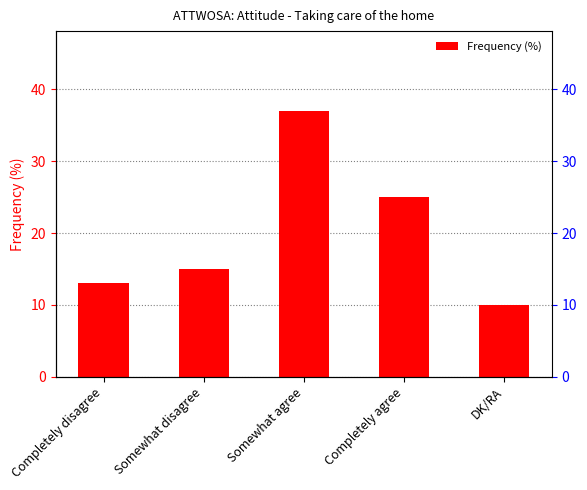

Reading right to left, list all the values displayed in this chart.

10	25	37	15	13